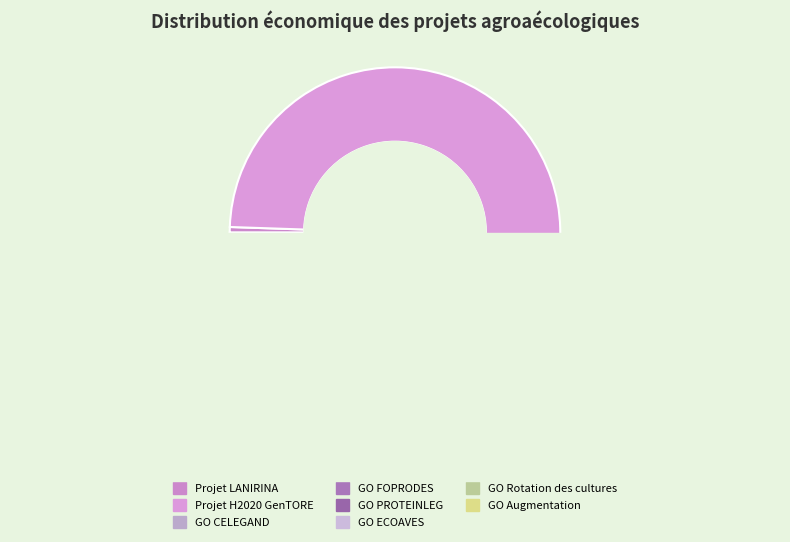

Which slice is the smallest?

GO ECOAVES